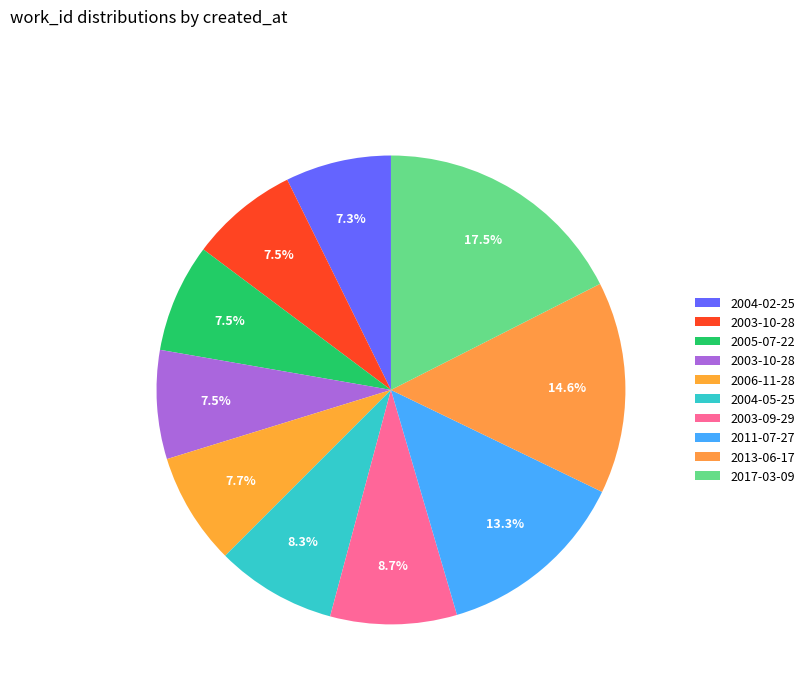

How many slices are in this pie chart?

10